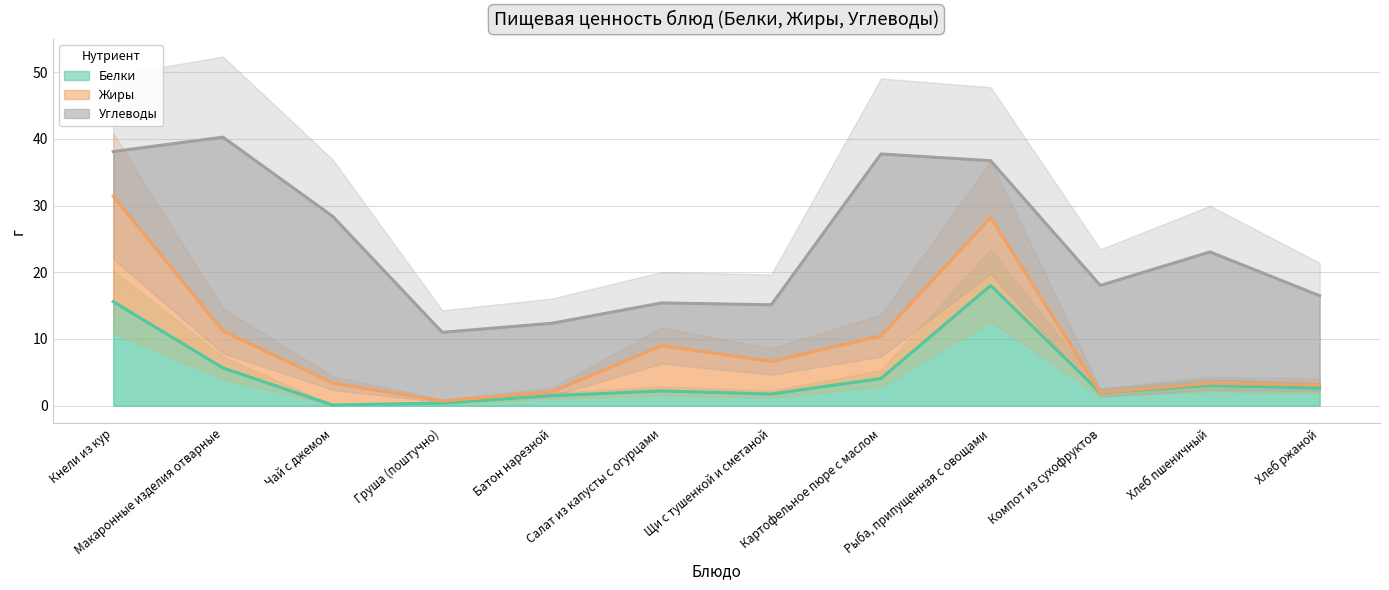

At which label is Белки closest to 9?

Макаронные изделия отварные